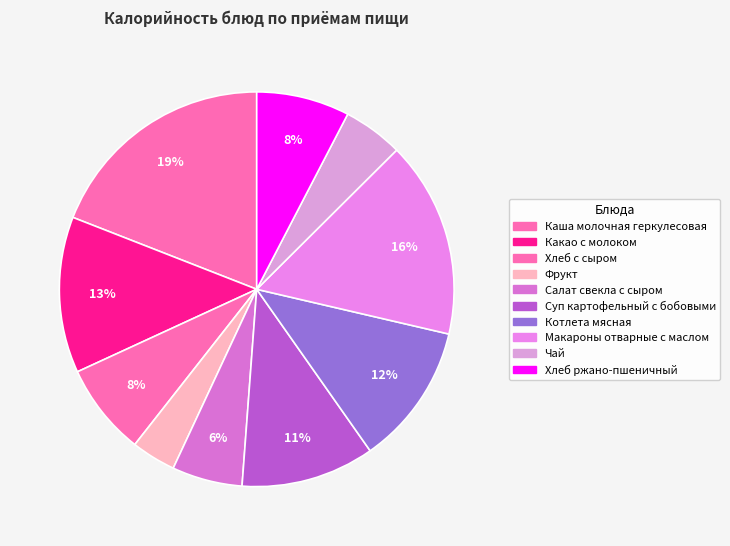

To the nearest percent, what is the combined percentage of Чай and Котлета мясная?

17%